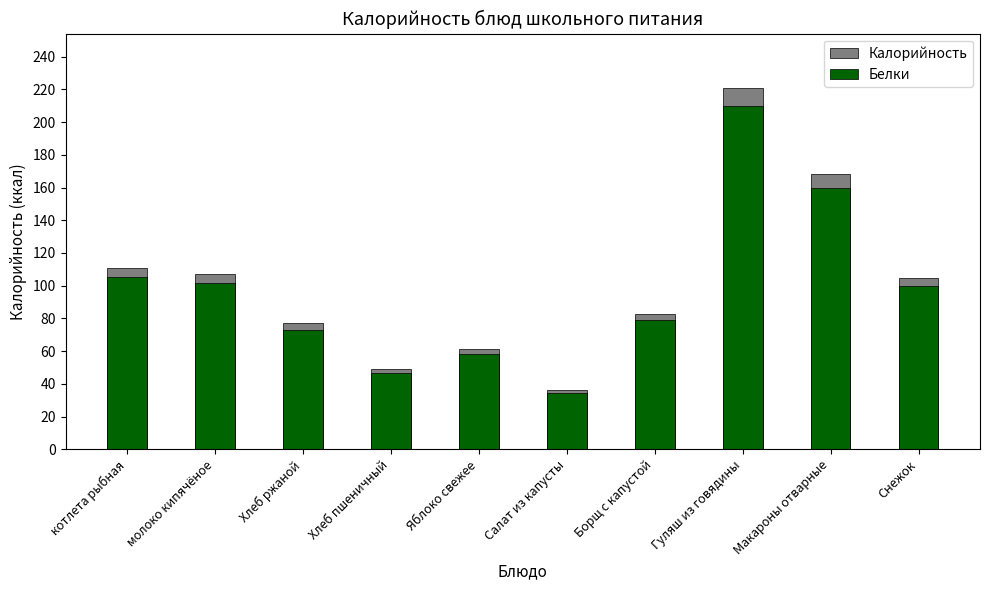

What is the difference between the maximum and minimum values in the Белки series?

175.5